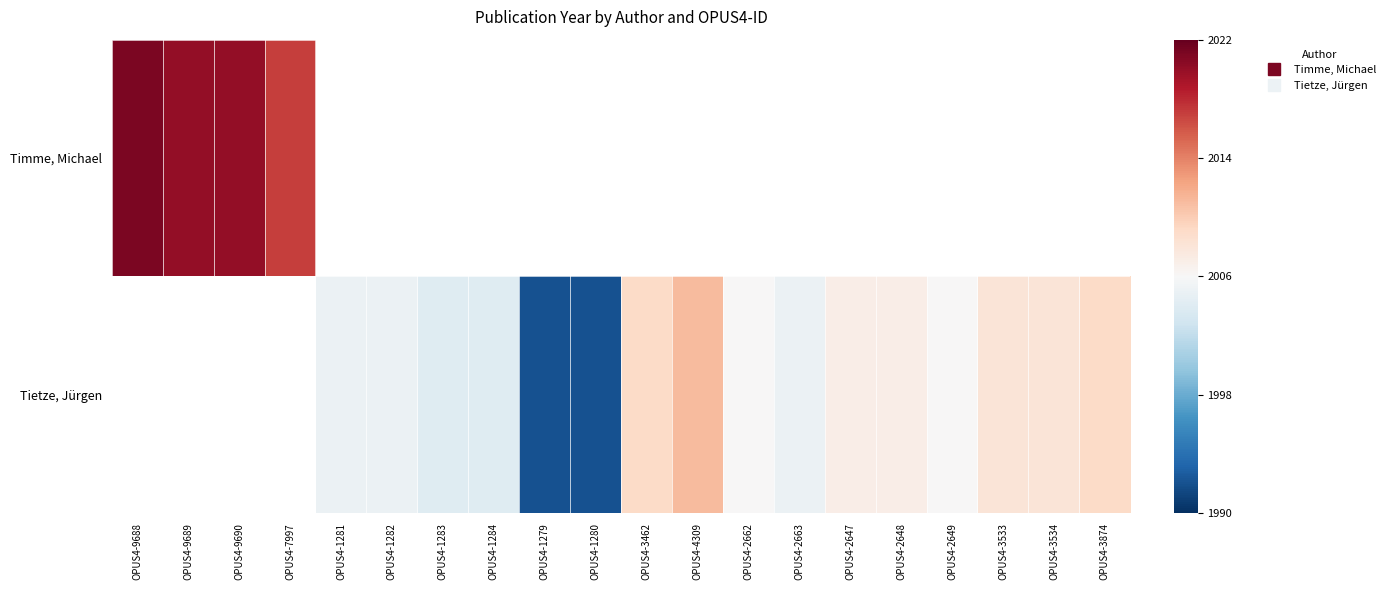

At which label does Tietze, Jürgen reach its peak?

OPUS4-9688